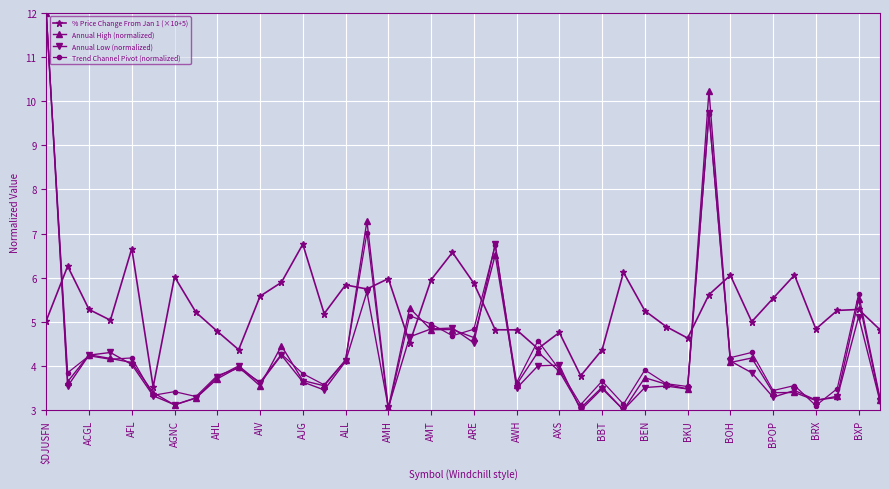

What is the value of the % Price Change From Jan 1 (×10+5) point at the 17th from the left?

6.0